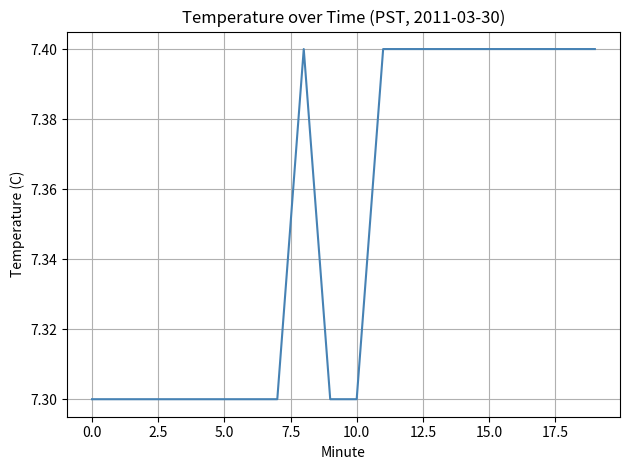

How many values are between 7 and 8?

20